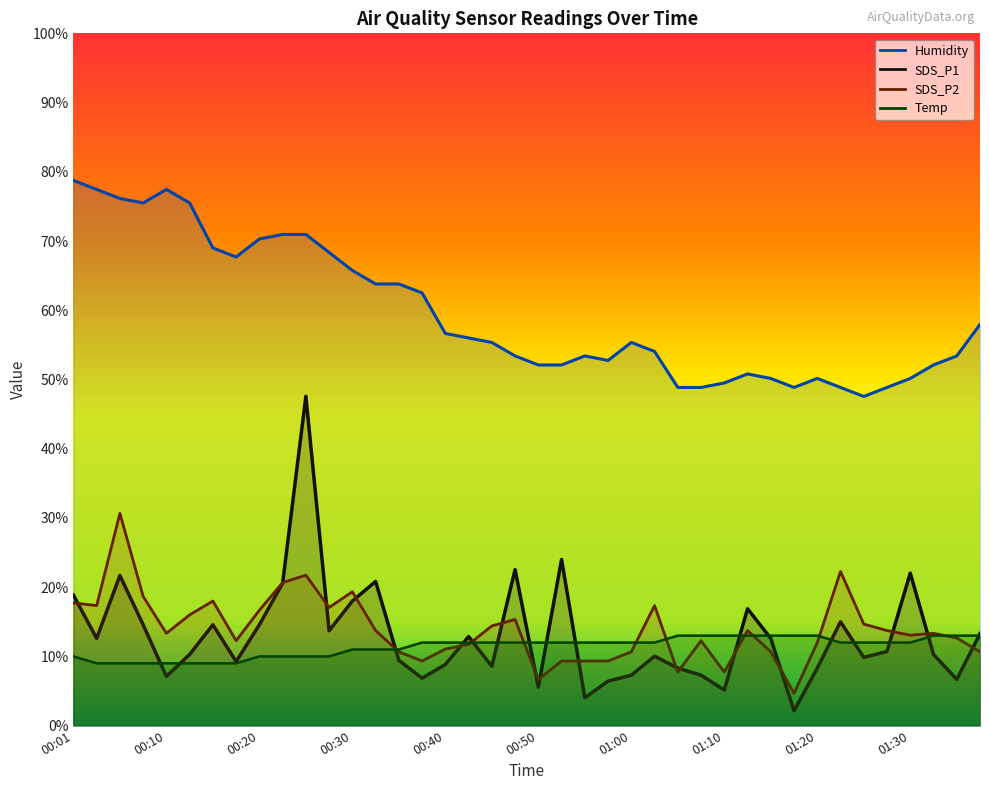

Reading left to right, what are all the values shown in this chart?

SDS_P1: 00:01=18.9	00:03=12.6	00:05=21.7	00:08=14.6	00:10=7.1	00:13=10.3	00:15=14.6	00:18=9.3	00:20=14.6	00:23=20.6	00:25=47.6	00:28=13.7	00:30=18.0	00:32=20.8	00:35=9.4	00:37=6.9	00:40=8.8	00:42=12.9	00:45=8.6	00:47=22.5	00:50=5.6	00:52=24.0	00:55=4.0	00:57=6.4	01:00=7.3	01:02=10.0	01:05=8.3	01:07=7.3	01:10=5.1	01:12=16.9	01:15=12.6	01:17=2.1	01:20=8.3	01:22=15.0	01:25=9.9	01:27=10.7	01:30=22.0	01:32=10.3	01:34=6.7	01:37=13.3
SDS_P2: 00:01=17.7	00:03=17.3	00:05=30.7	00:08=18.7	00:10=13.3	00:13=16.0	00:15=18.0	00:18=12.3	00:20=16.7	00:23=20.7	00:25=21.7	00:28=17.1	00:30=19.3	00:32=13.7	00:35=10.7	00:37=9.3	00:40=11.1	00:42=11.7	00:45=14.4	00:47=15.3	00:50=6.7	00:52=9.3	00:55=9.3	00:57=9.3	01:00=10.7	01:02=17.3	01:05=7.7	01:07=12.3	01:10=7.7	01:12=13.7	01:15=10.7	01:17=4.7	01:20=12.0	01:22=22.3	01:25=14.7	01:27=13.7	01:30=13.1	01:32=13.3	01:34=12.7	01:37=10.7
Temp: 00:01=10.0	00:03=9.0	00:05=9.0	00:08=9.0	00:10=9.0	00:13=9.0	00:15=9.0	00:18=9.0	00:20=10.0	00:23=10.0	00:25=10.0	00:28=10.0	00:30=11.0	00:32=11.0	00:35=11.0	00:37=12.0	00:40=12.0	00:42=12.0	00:45=12.0	00:47=12.0	00:50=12.0	00:52=12.0	00:55=12.0	00:57=12.0	01:00=12.0	01:02=12.0	01:05=13.0	01:07=13.0	01:10=13.0	01:12=13.0	01:15=13.0	01:17=13.0	01:20=13.0	01:22=12.0	01:25=12.0	01:27=12.0	01:30=12.0	01:32=13.0	01:34=13.0	01:37=13.0
Humidity: 00:01=78.8	00:03=77.4	00:05=76.2	00:08=75.5	00:10=77.4	00:13=75.5	00:15=69.0	00:18=67.7	00:20=70.3	00:23=70.9	00:25=70.9	00:28=68.3	00:30=65.8	00:32=63.8	00:35=63.8	00:37=62.5	00:40=56.7	00:42=56.0	00:45=55.3	00:47=53.4	00:50=52.1	00:52=52.1	00:55=53.4	00:57=52.8	01:00=55.3	01:02=54.1	01:05=48.8	01:07=48.8	01:10=49.5	01:12=50.8	01:15=50.2	01:17=48.8	01:20=50.2	01:22=48.8	01:25=47.6	01:27=48.8	01:30=50.2	01:32=52.1	01:34=53.4	01:37=57.9